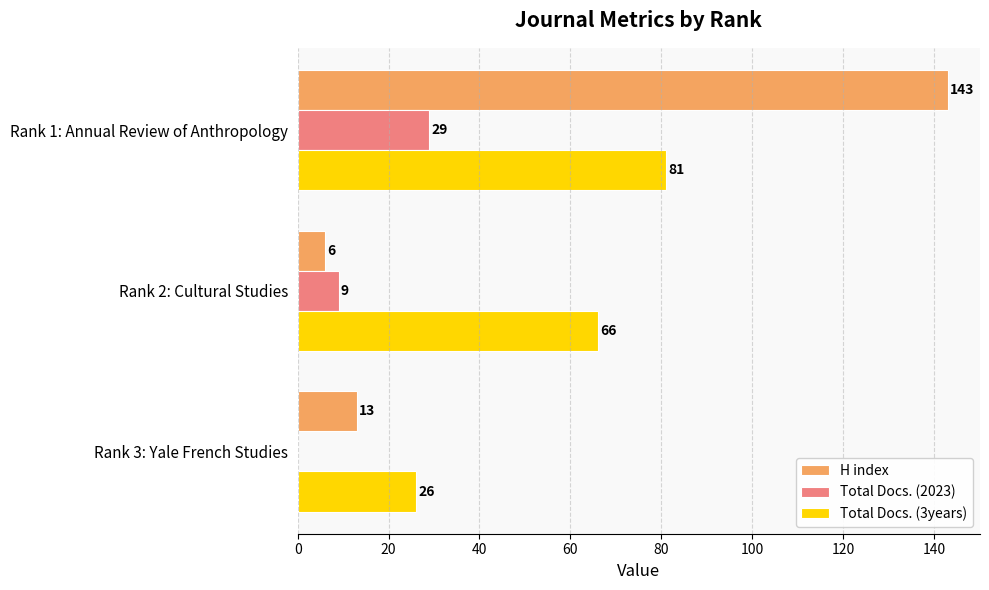

Which series has the largest total across all categories?

Total Docs. (3years)